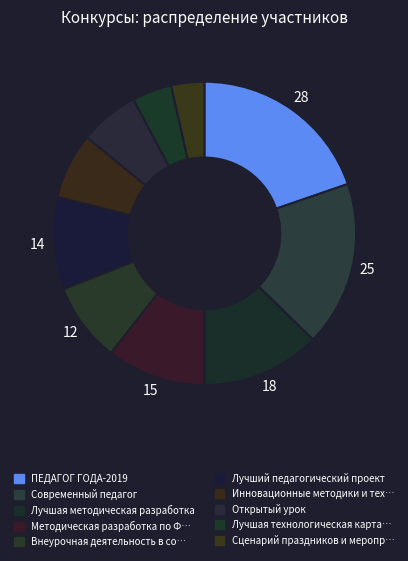

To the nearest percent, what is the average slice percentage?

10%